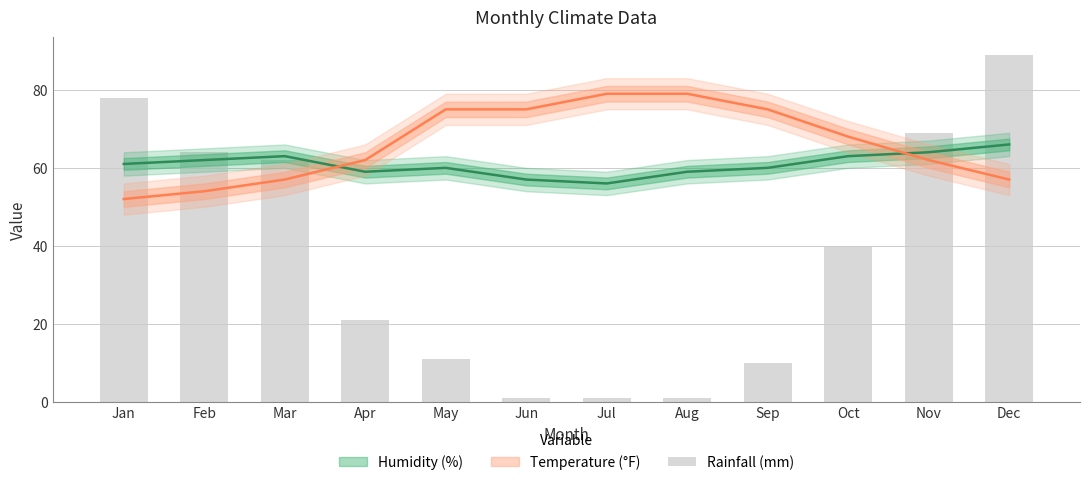

Which category has the highest value across all series?

Dec